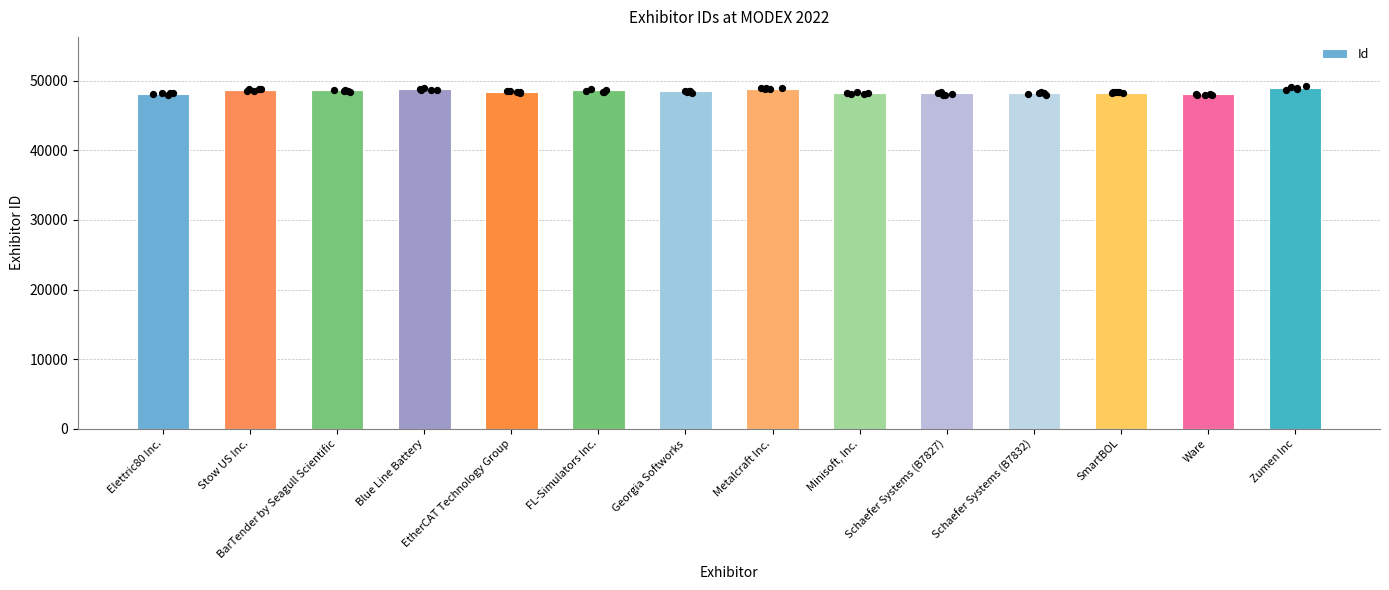

Which has a higher value, Blue Line Battery or BarTender by Seagull Scientific?

Blue Line Battery